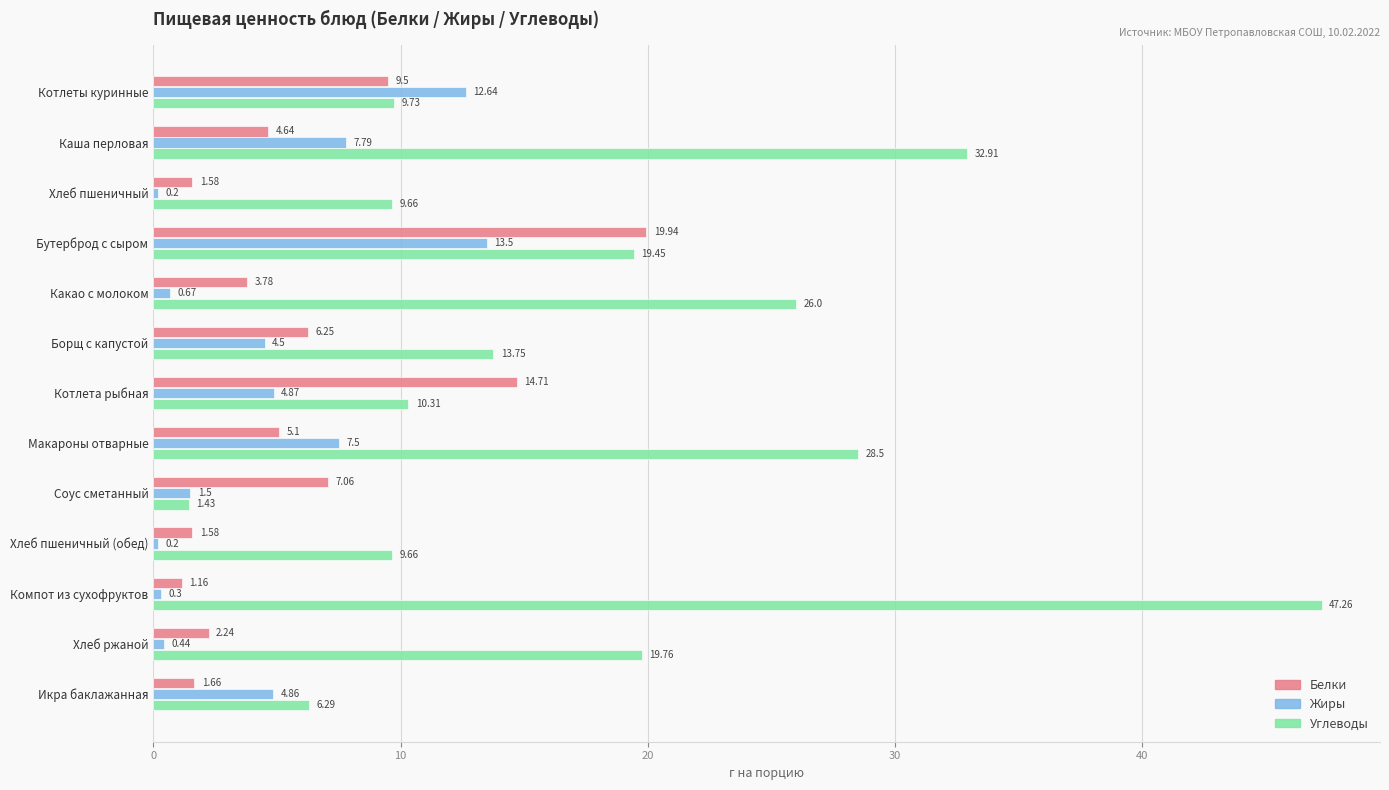

Which series has the largest range (max minus min)?

Углеводы